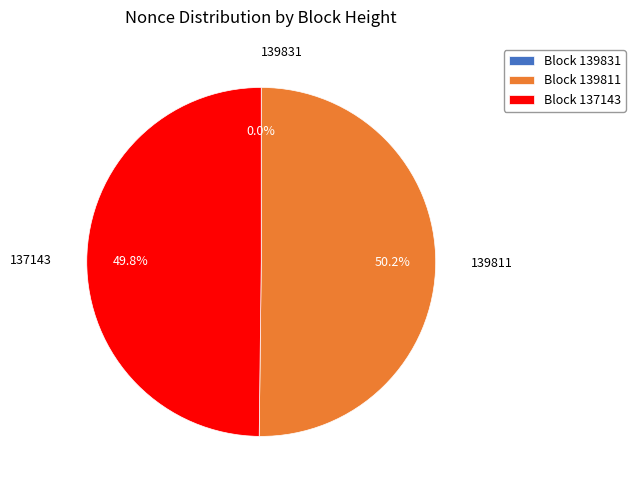

Is the sum of Block 137143 and Block 139811 greater than half?

Yes